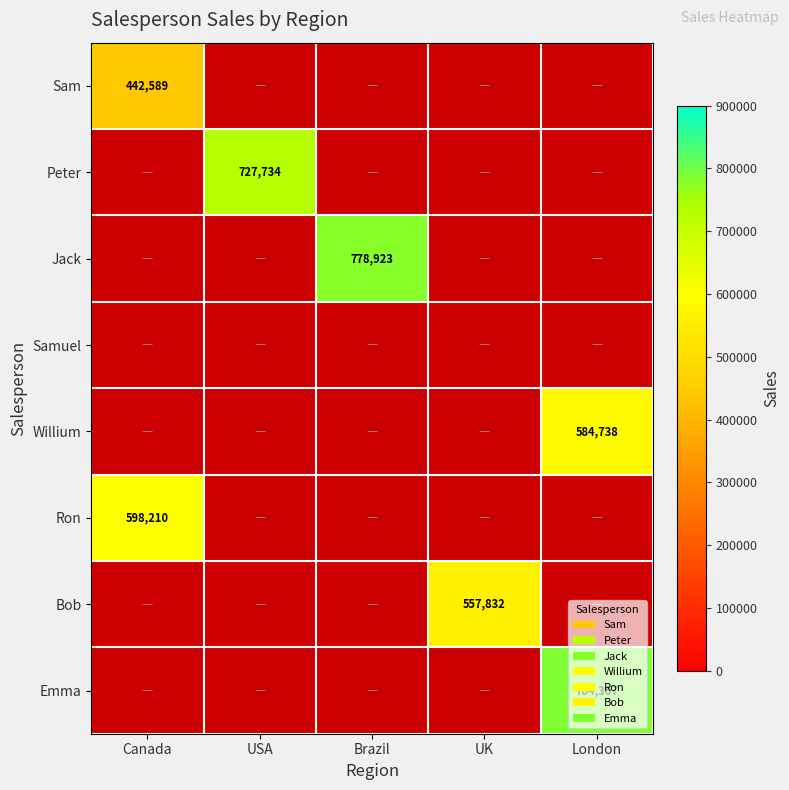

Is it true that Emma equals 784367 at London?

True